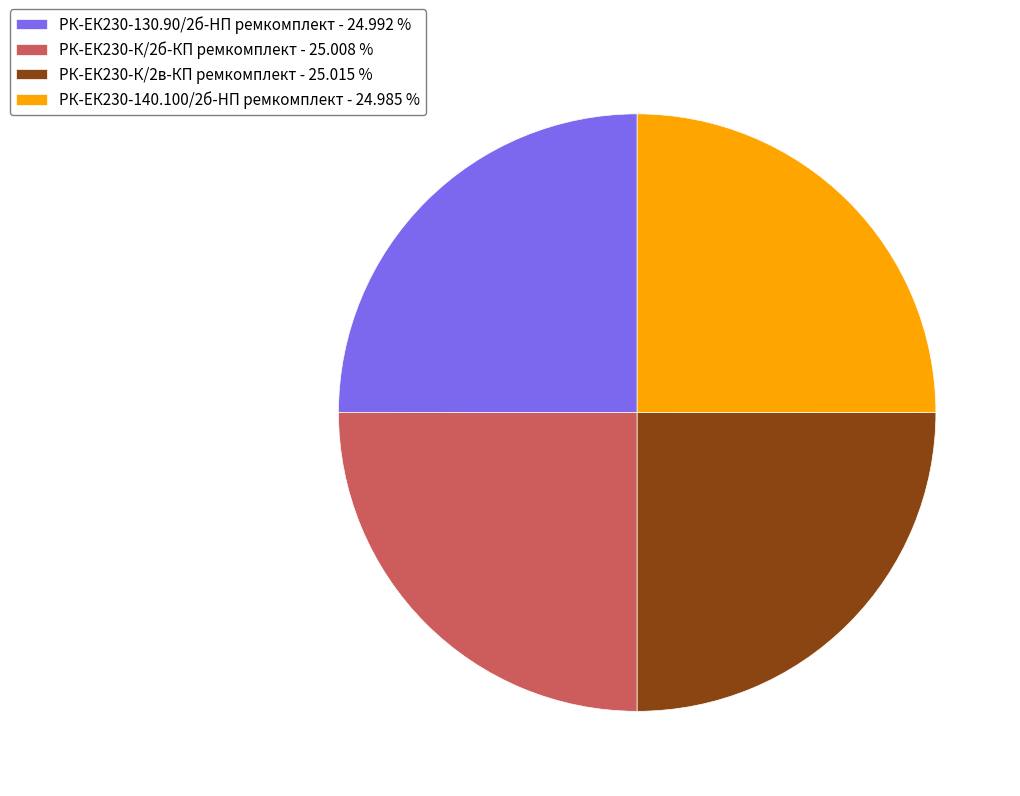

Is there a majority slice in this chart?

No